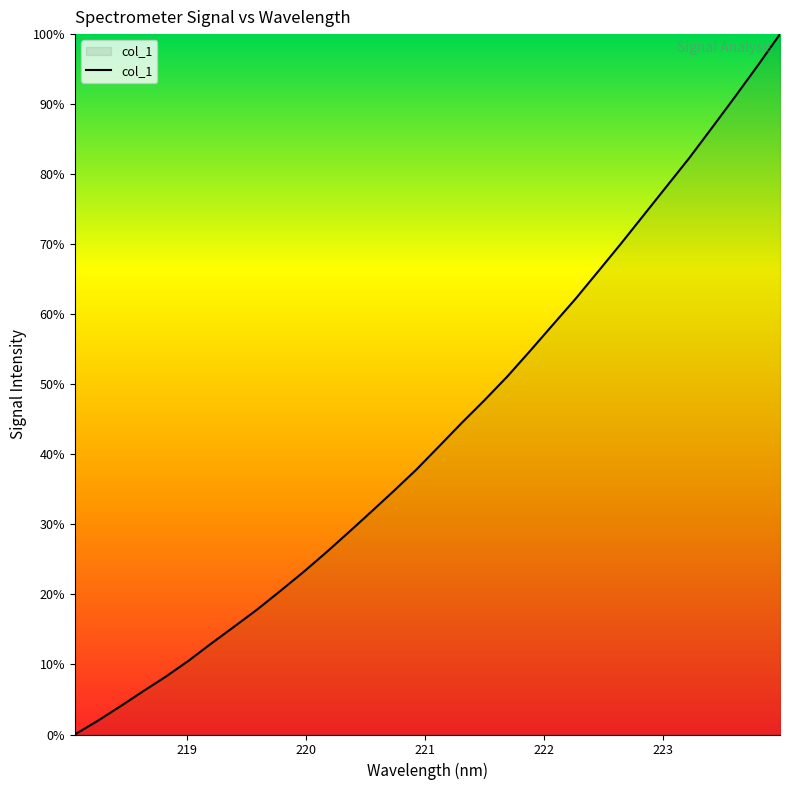

Does the chart have visible grid lines?

No